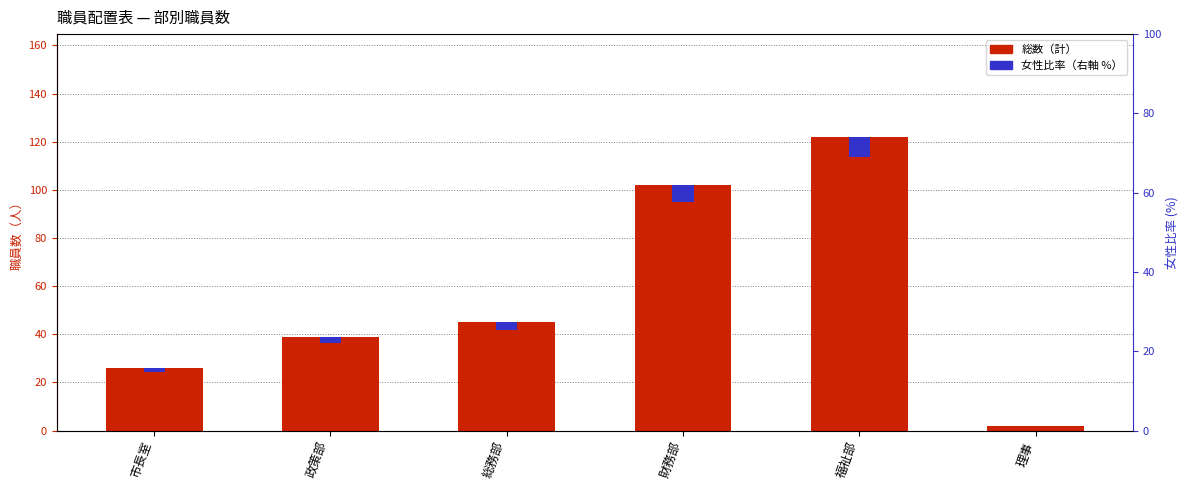

At how many categories does at least one series exceed 106?

1